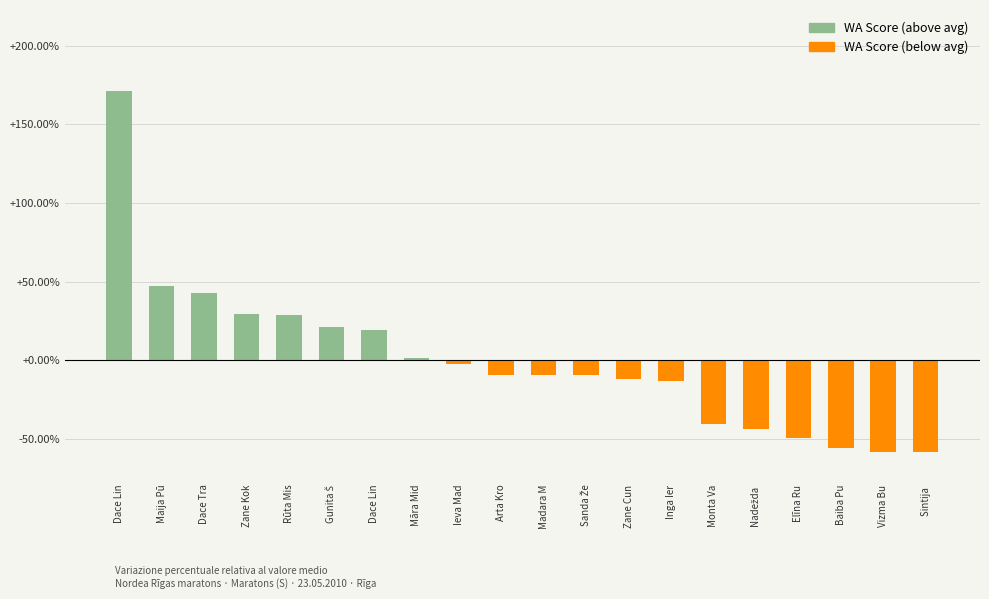

What is the value of the 18th bar from the left?

-55.6